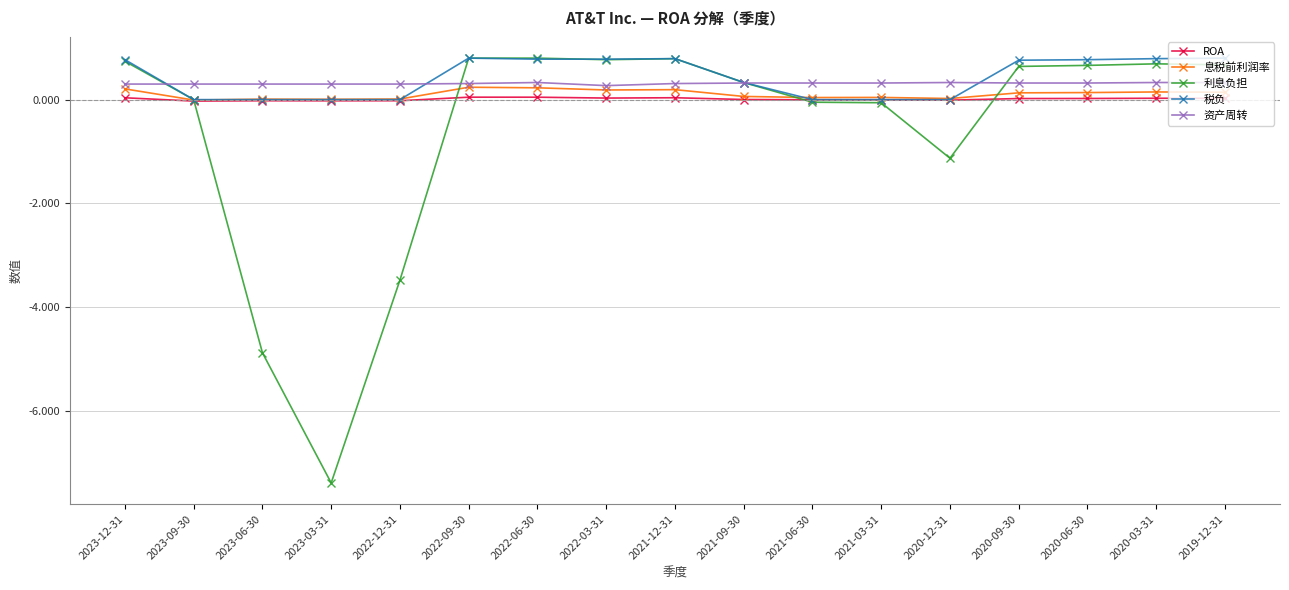

Which series has the largest total across all categories?

税负